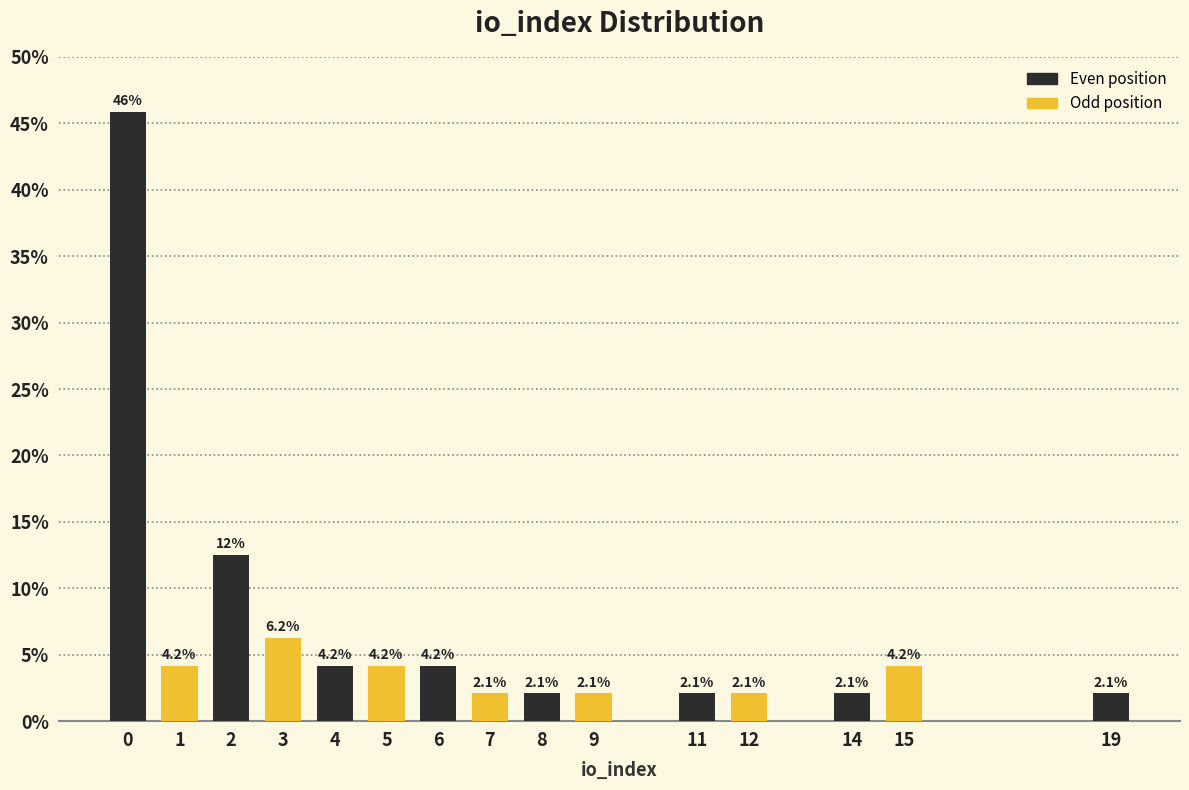

What is the greatest value displayed?

45.8